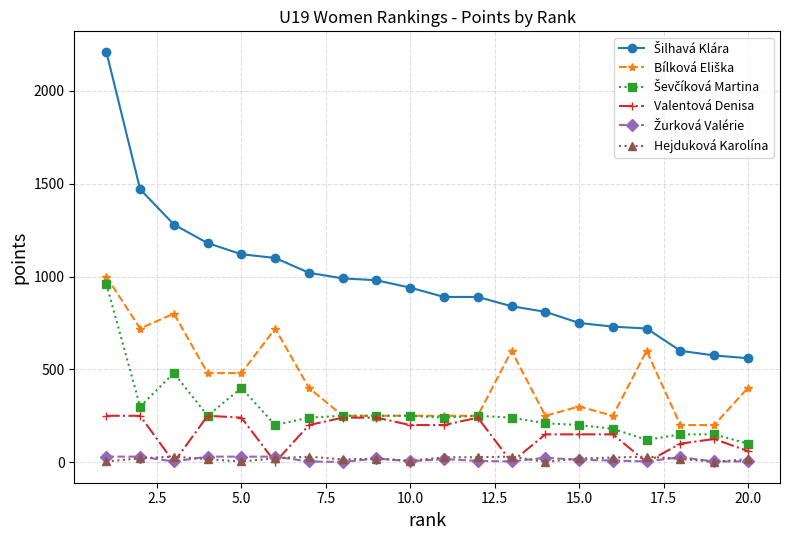

At how many categories does at least one series exceed 685?

17